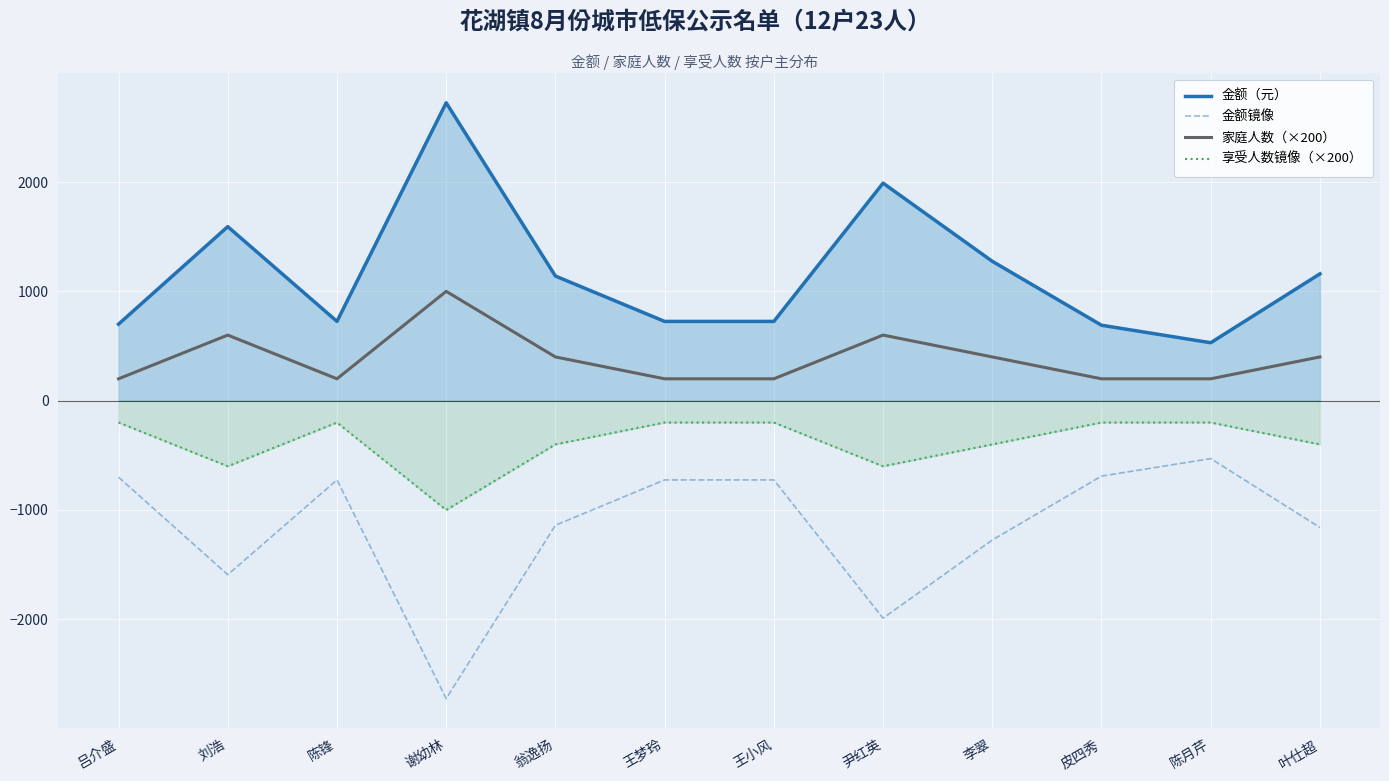

List the series in order of their overall mean, lowest first.

金额镜像, 享受人数镜像（×200）, 家庭人数（×200）, 金额（元）